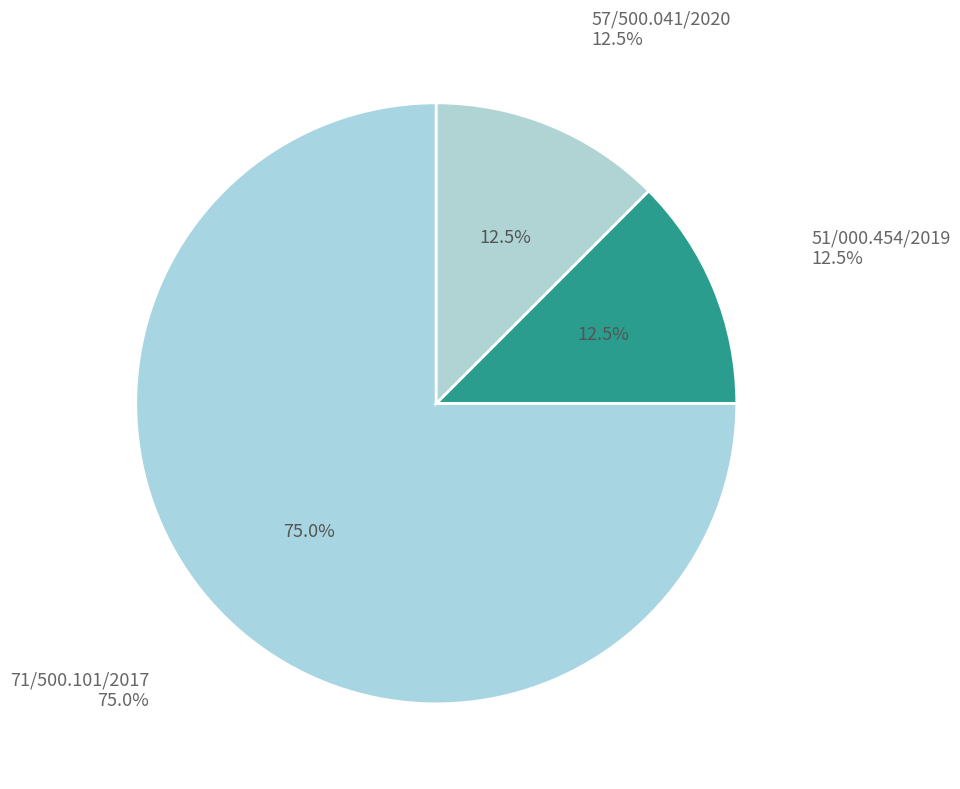

What percentage is the 57/500.041/2020 slice, to the nearest percent?

12%